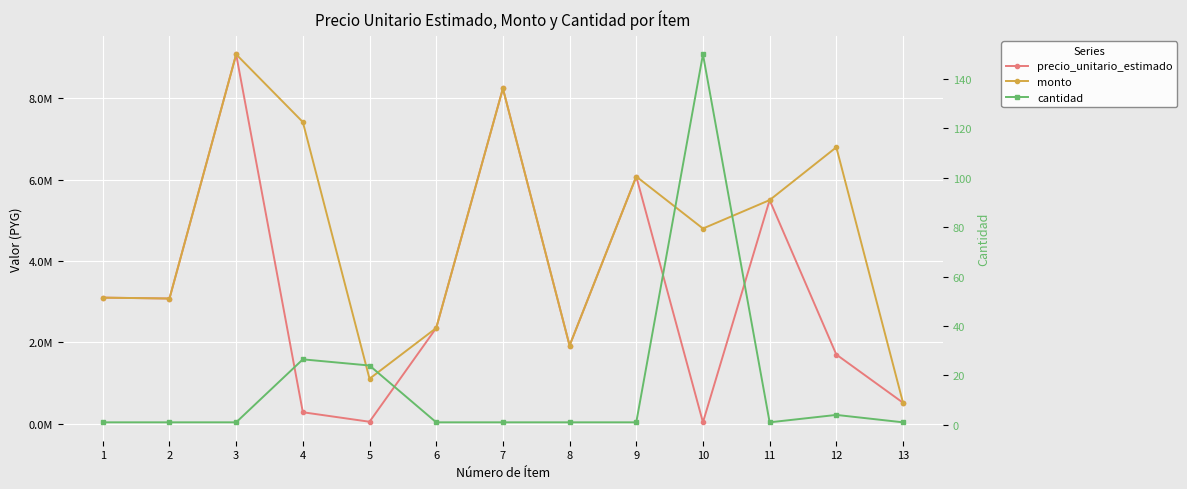

Which has a higher value, 3 or 4?

3